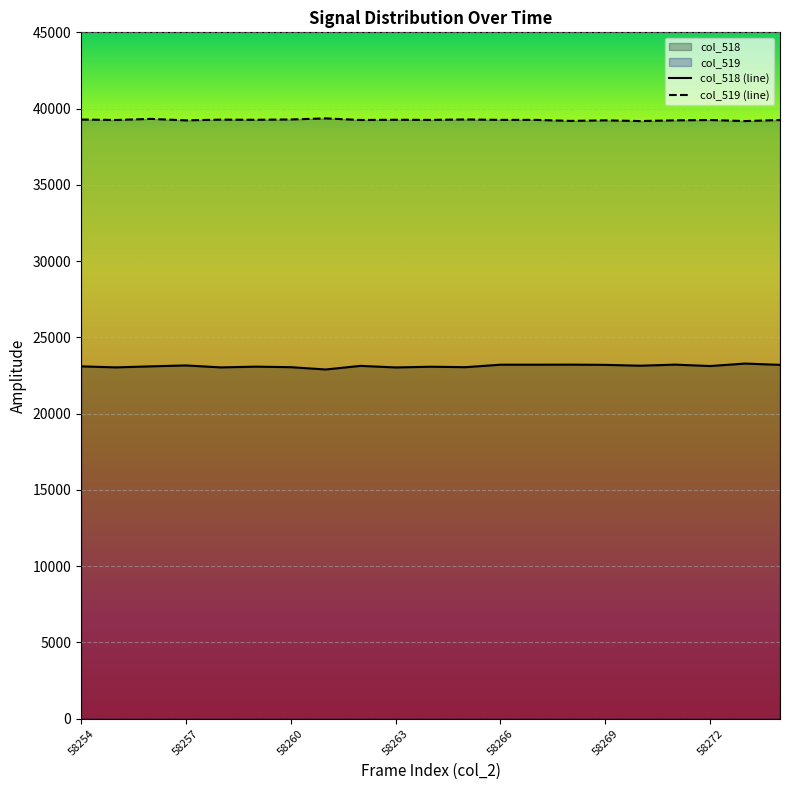

Reading left to right, transcribe all the data shown in this chart.

col_518: 23101	23035	23102	23162	23034	23082	23048	22897	23134	23031	23077	23048	23210	23210	23215	23200	23144	23215	23123	23285	23200
col_519: 39282	39254	39326	39229	39276	39266	39288	39358	39253	39268	39259	39288	39261	39261	39194	39230	39184	39230	39252	39183	39252